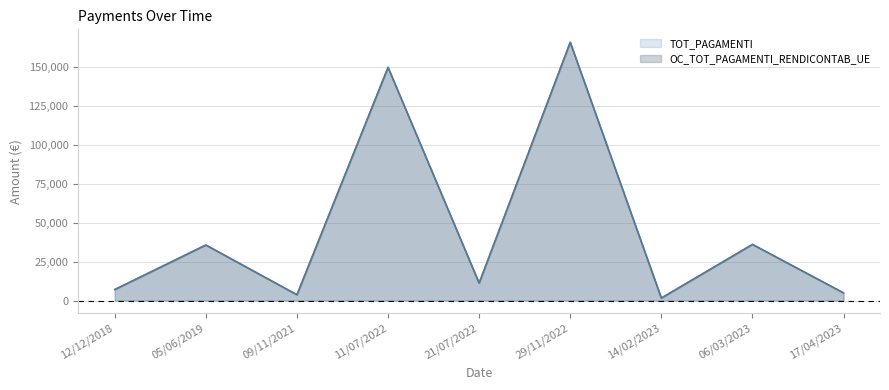

Where is TOT_PAGAMENTI nearest to the value 83699?

06/03/2023